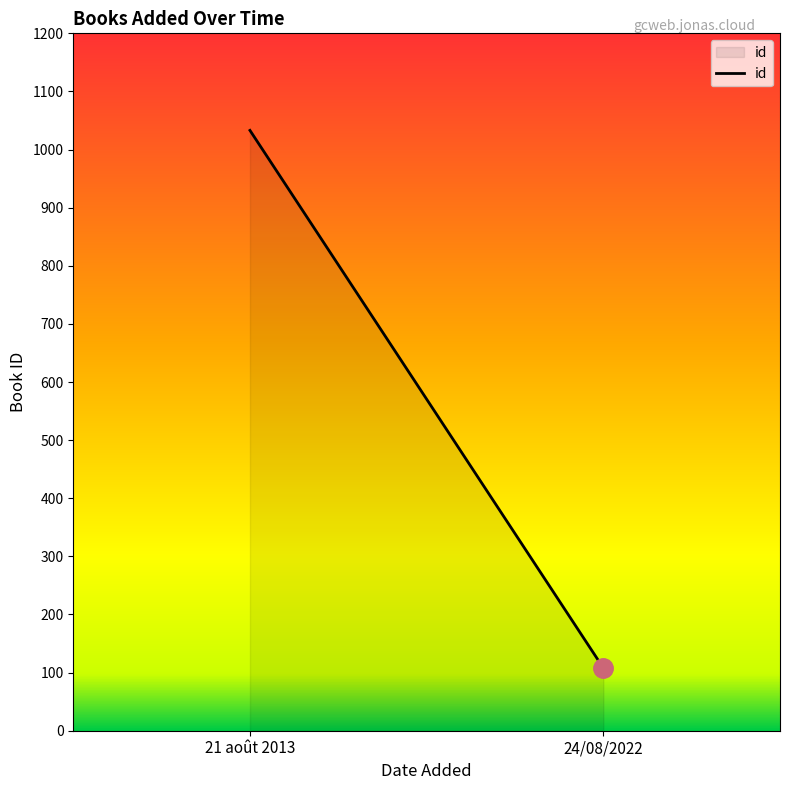

Does the chart display data point markers on the line(s)?

No